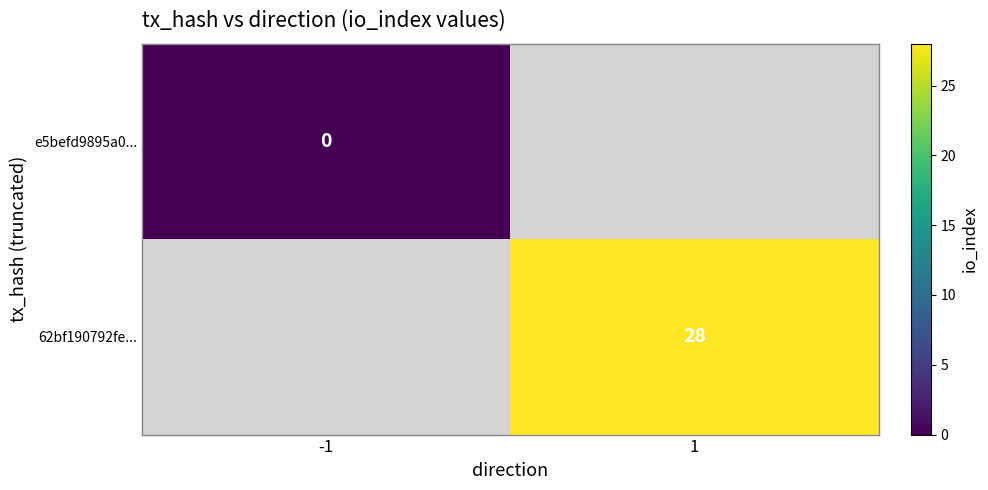

True or false: 62bf190792fe... has a value of 6 at 1.

False